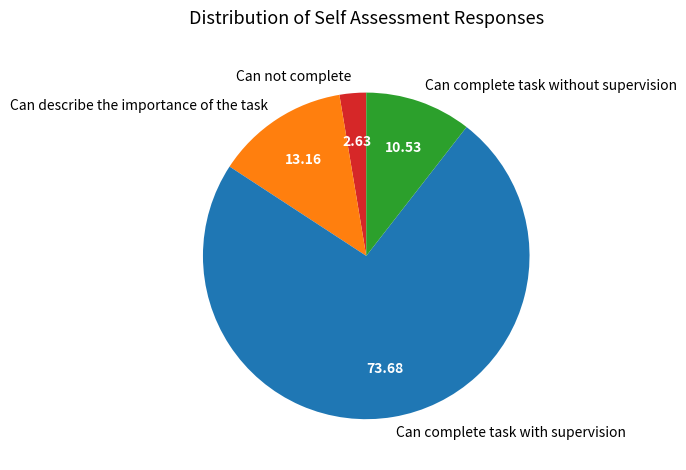

Does Can describe the importance of the task account for over 50% of the chart?

No